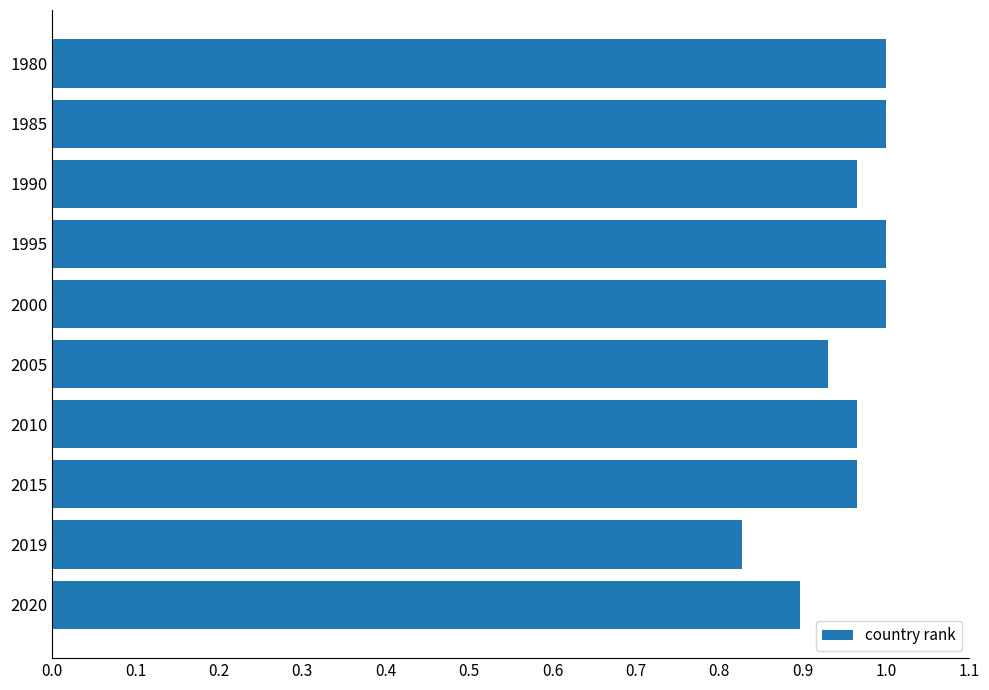

Where is the data nearest to the value 0?

2019